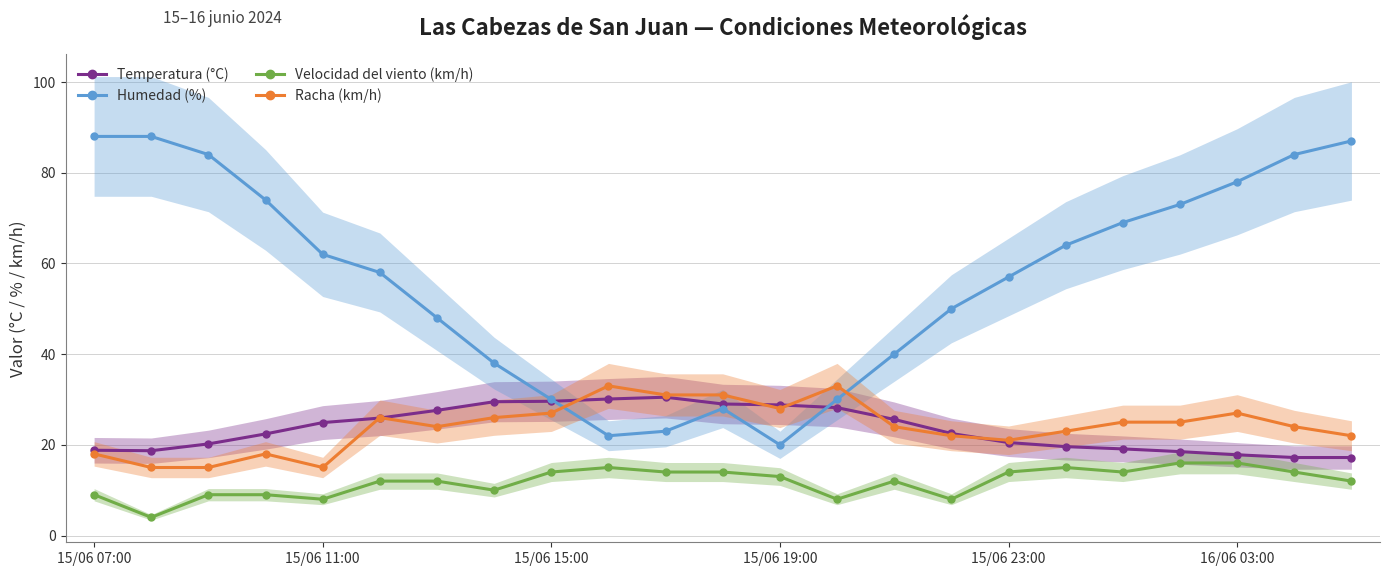

True or false: Racha (km/h) and Humedad (%) cross at least once.

True